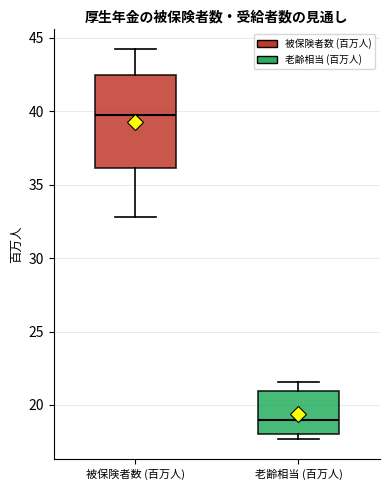

Which box has the highest median line?

被保険者数 (百万人)